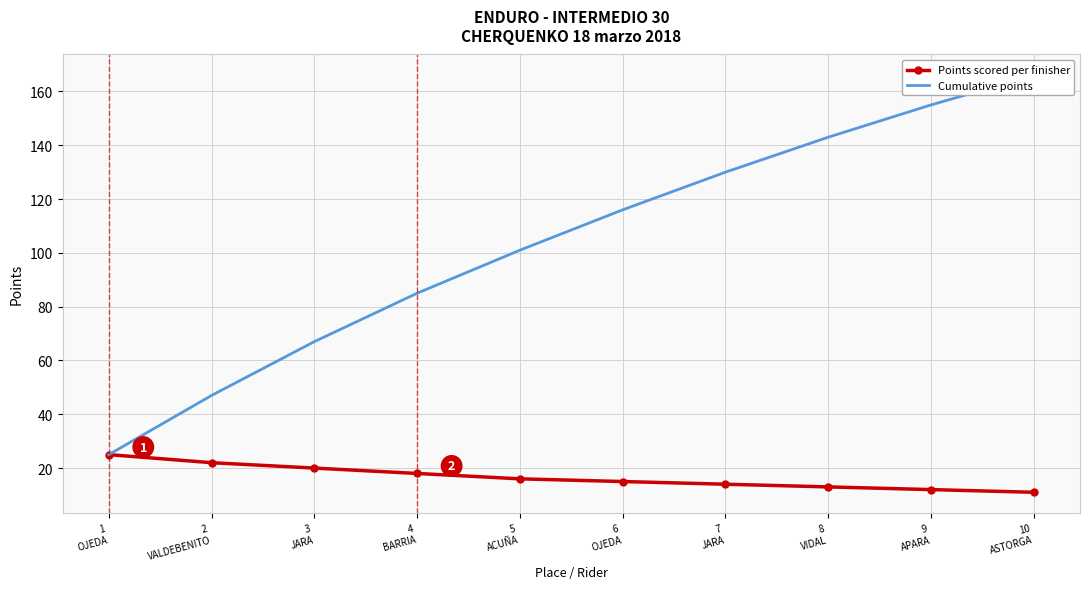

Where is Points scored per finisher nearest to the value 18?

4
BARRIA